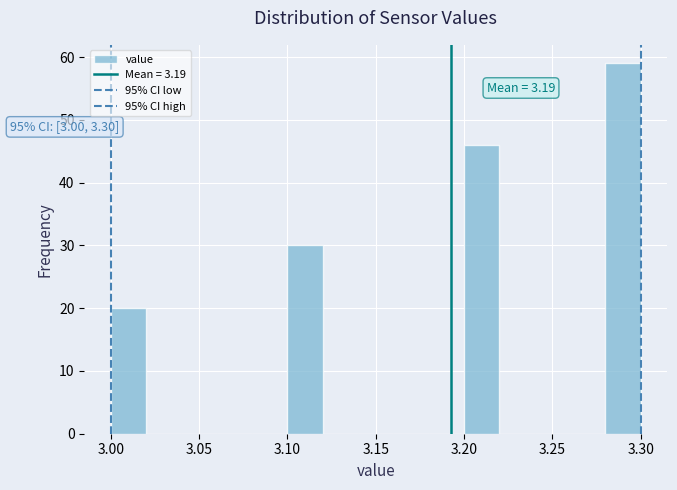

Which range on the x-axis has the tallest bar?

3.28 to 3.30